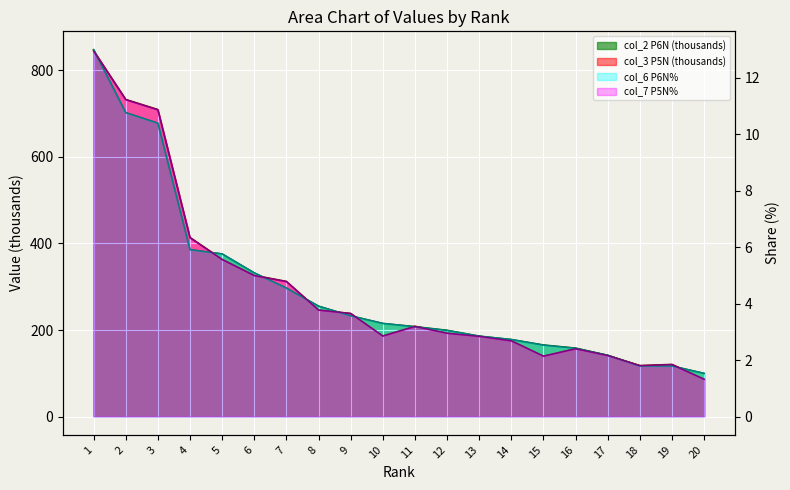

Does the chart display data point markers on the line(s)?

No